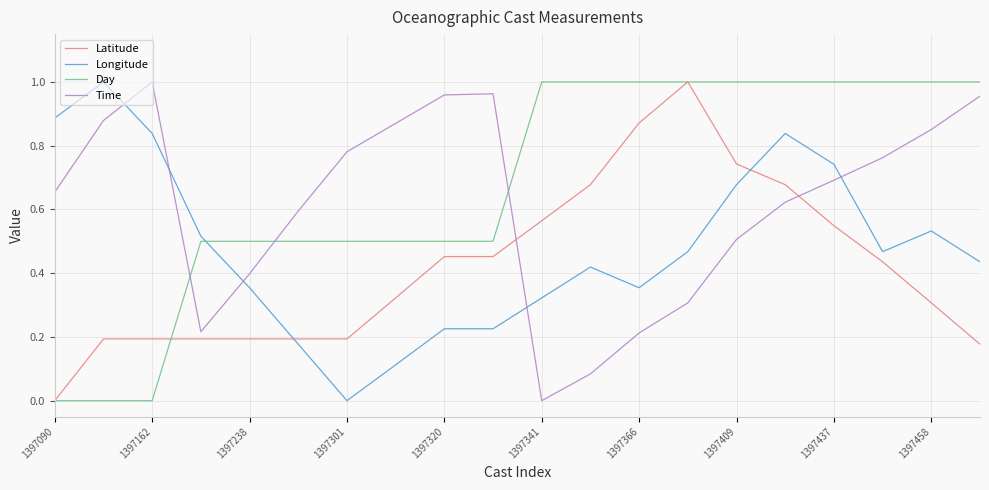

At how many categories does at least one series exceed 0?

20